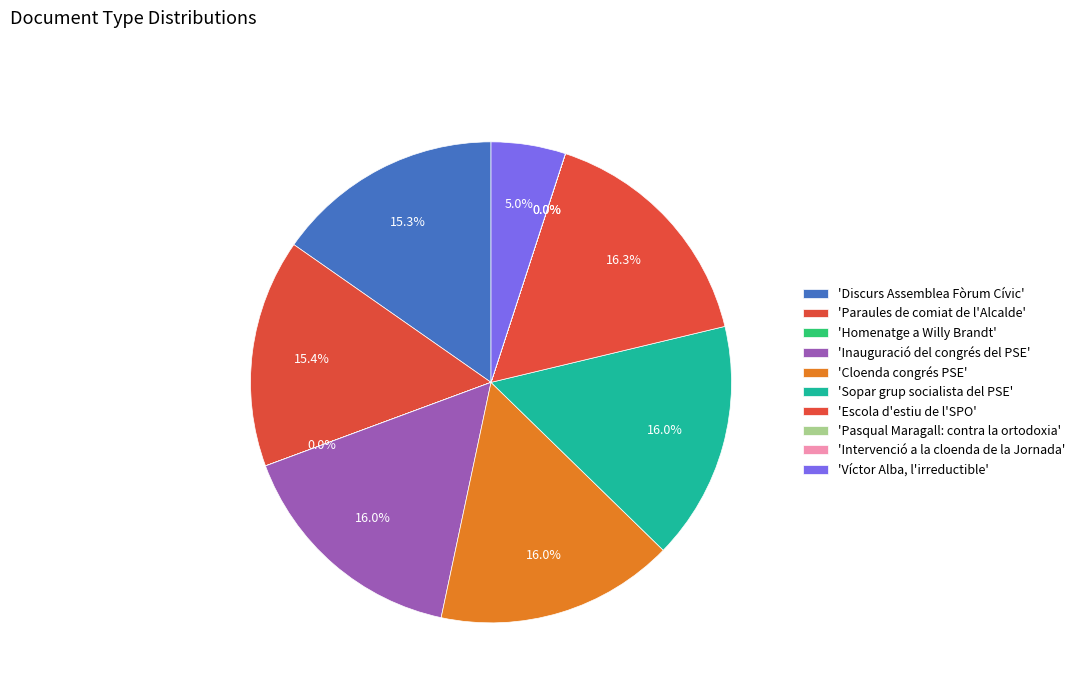

What is the largest slice in the pie chart?

Escola d'estiu de l'SPO